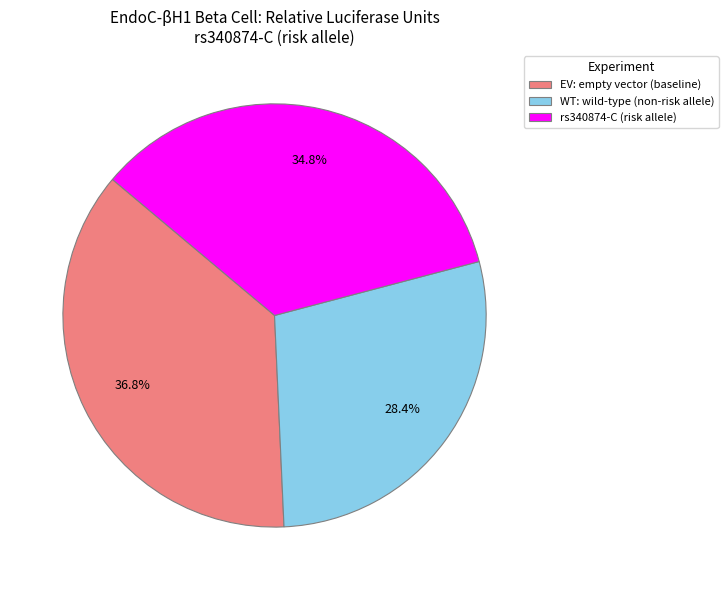

Is there a majority slice in this chart?

No